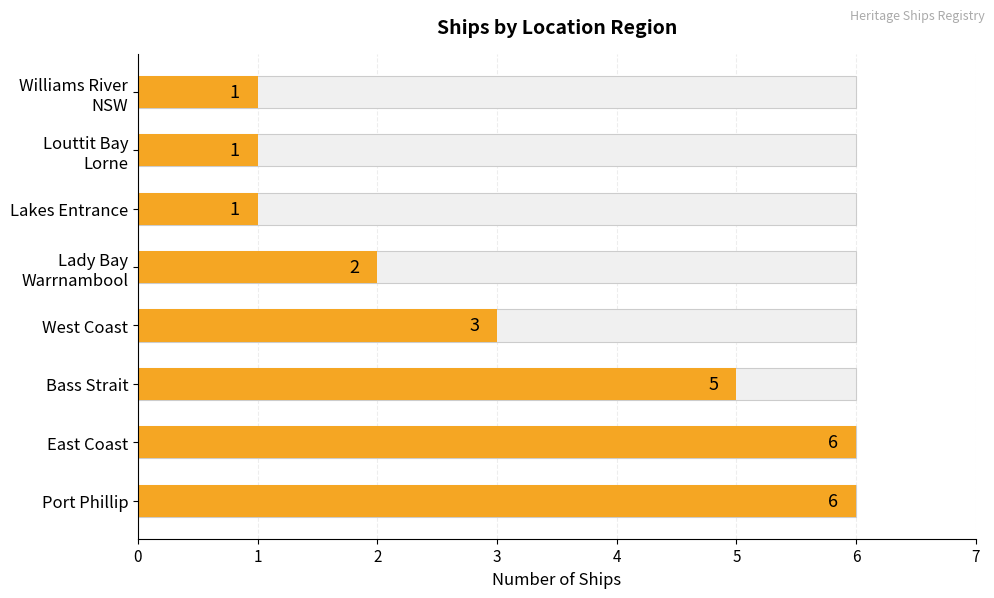

True or false: the data shows 3 at Bass Strait.

False